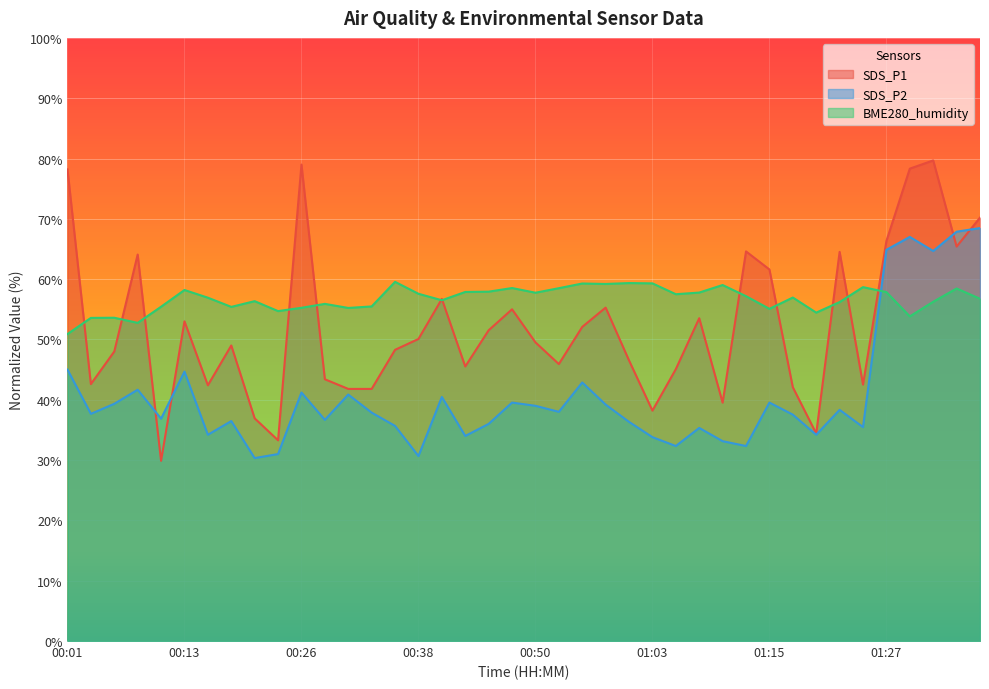

What is the average value of the SDS_P1 series?

52.1